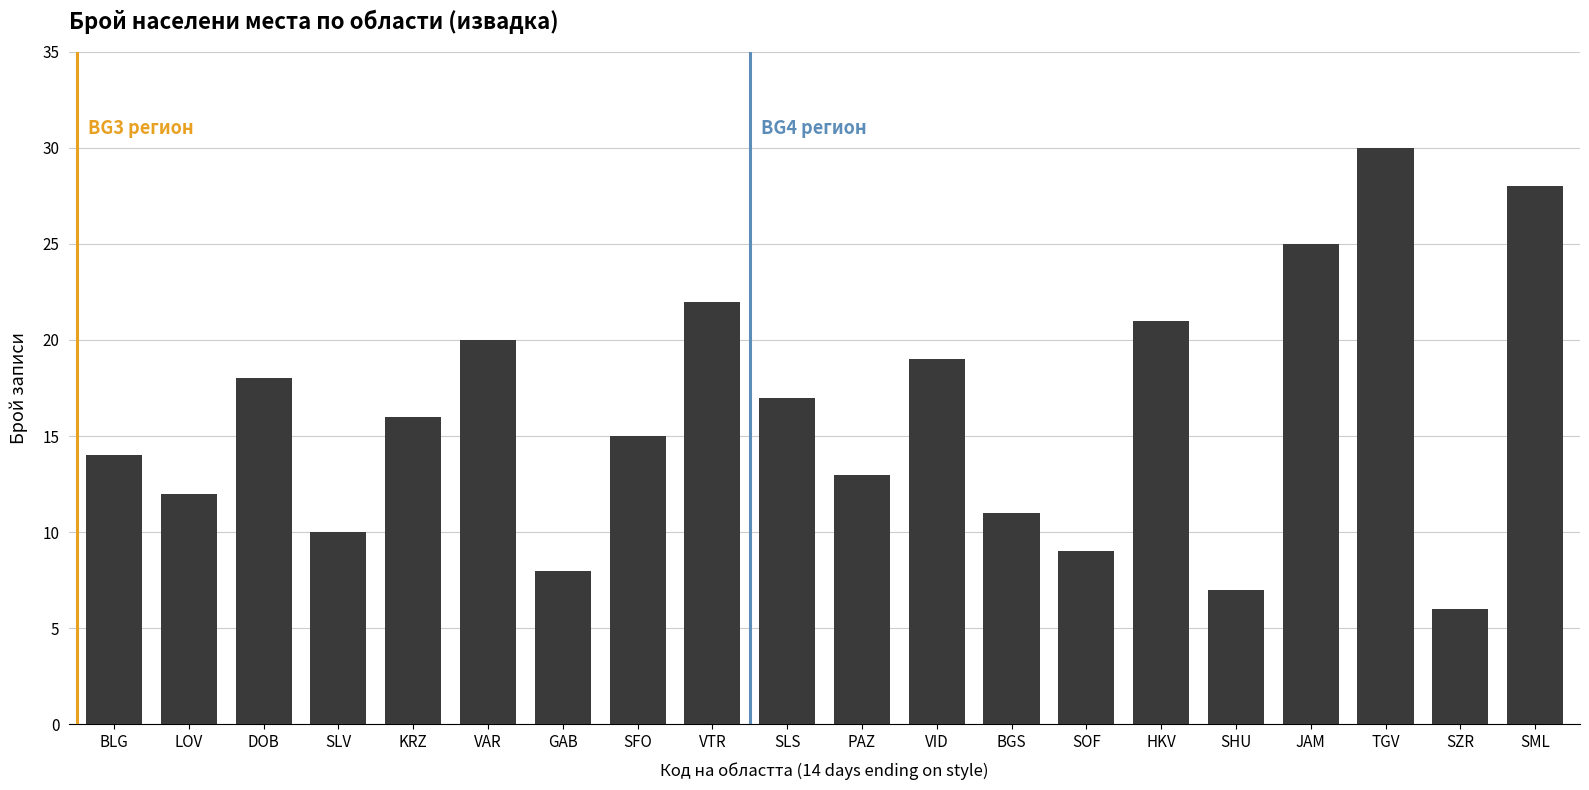

The value at SLS is 4. True or false?

False